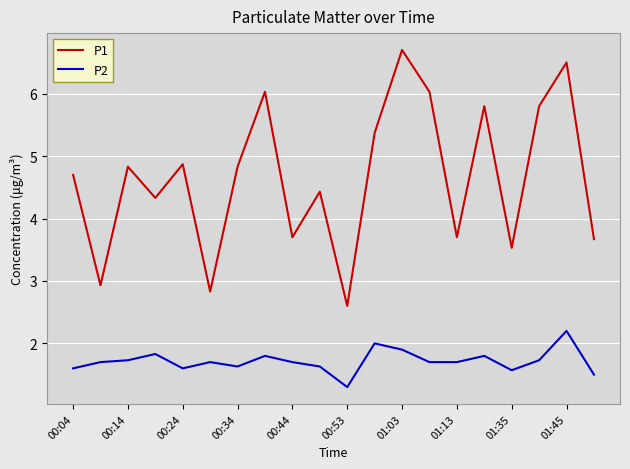

Which series has the largest range (max minus min)?

P1